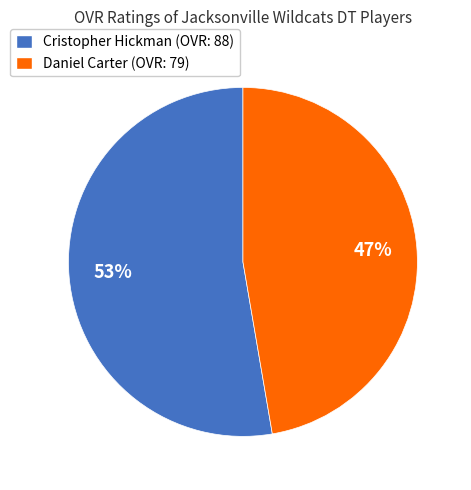

Between Cristopher and Daniel, which is larger?

Cristopher